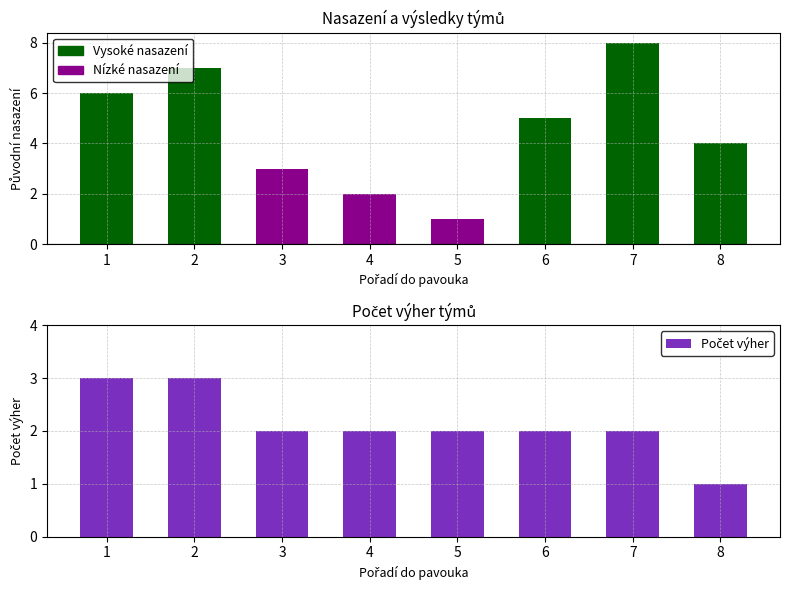

Where is the data nearest to the value 2?

3